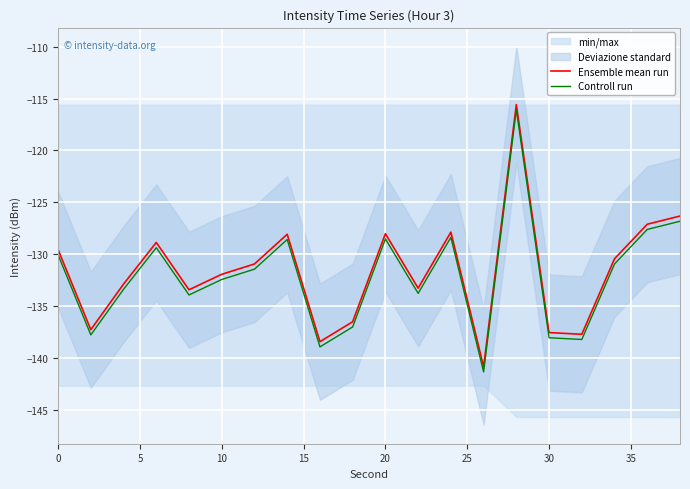

True or false: Ensemble mean run and Controll run intersect in this chart.

False